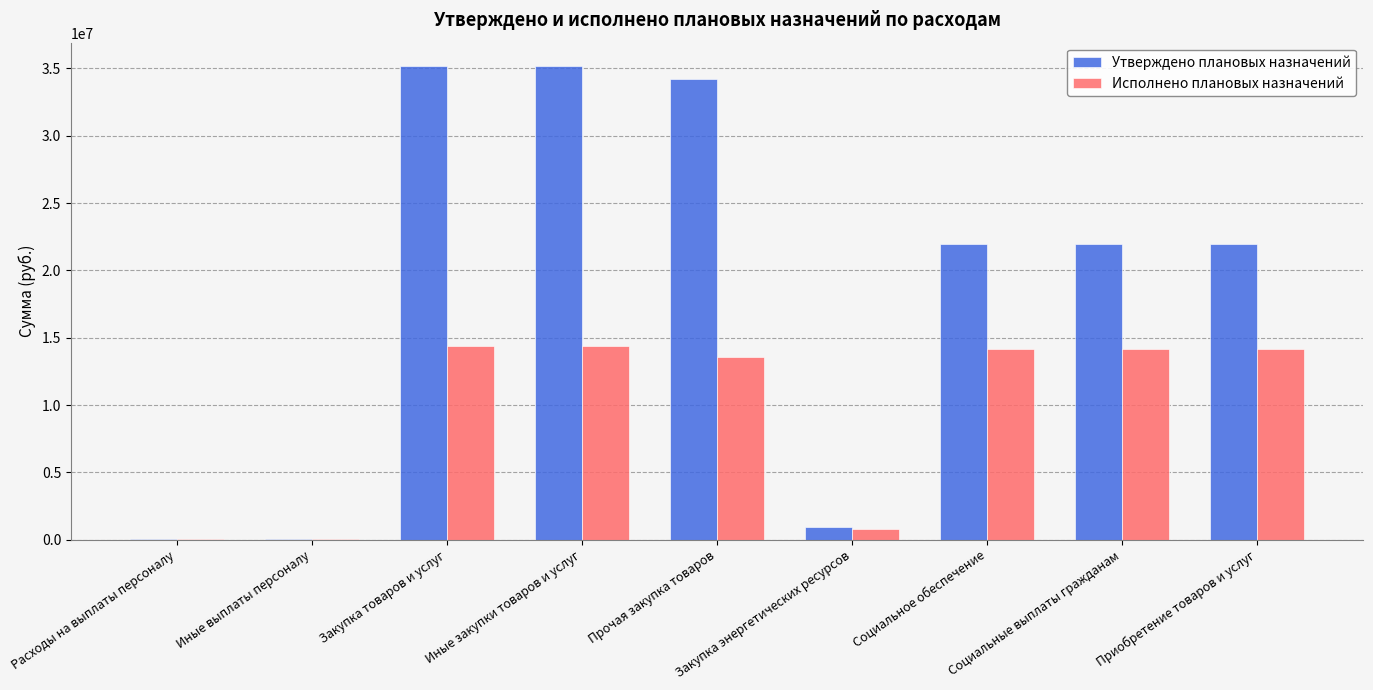

True or false: Исполнено плановых назначений has a value of 14365329.7 at Иные закупки товаров и услуг.

True